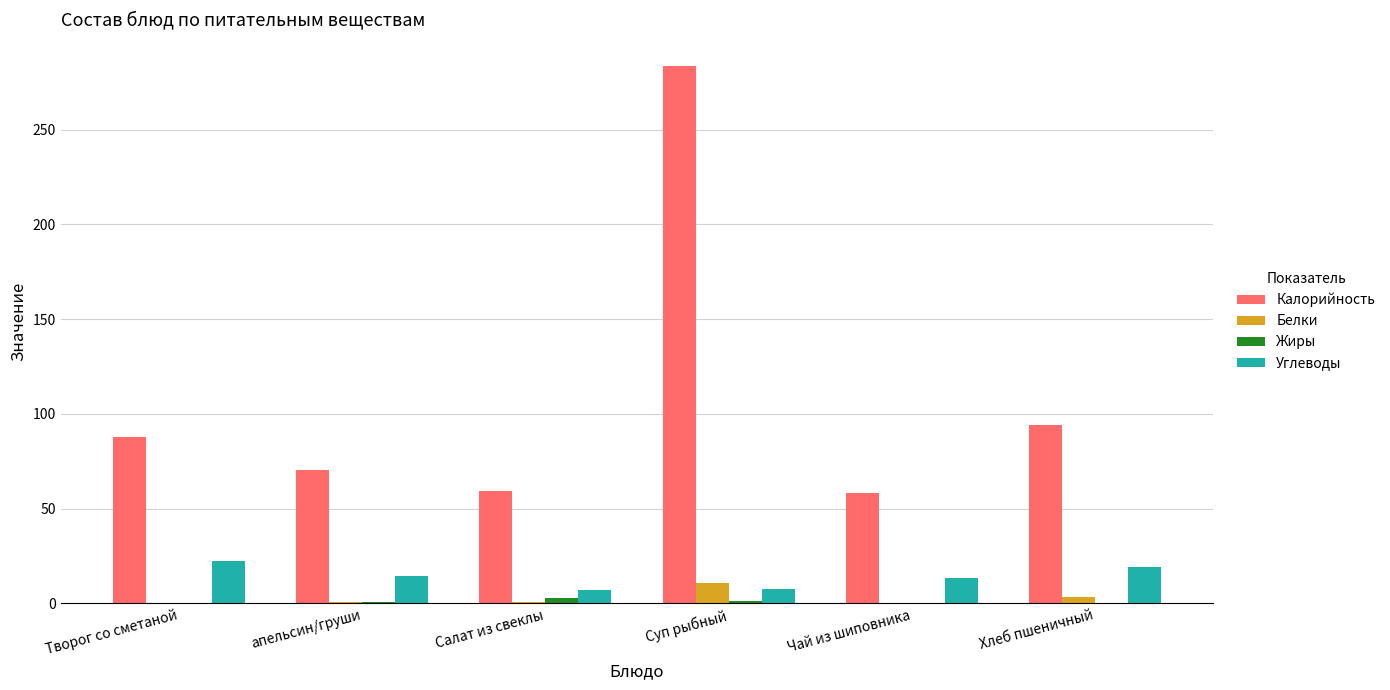

What is the sum of all Углеводы values?

84.4